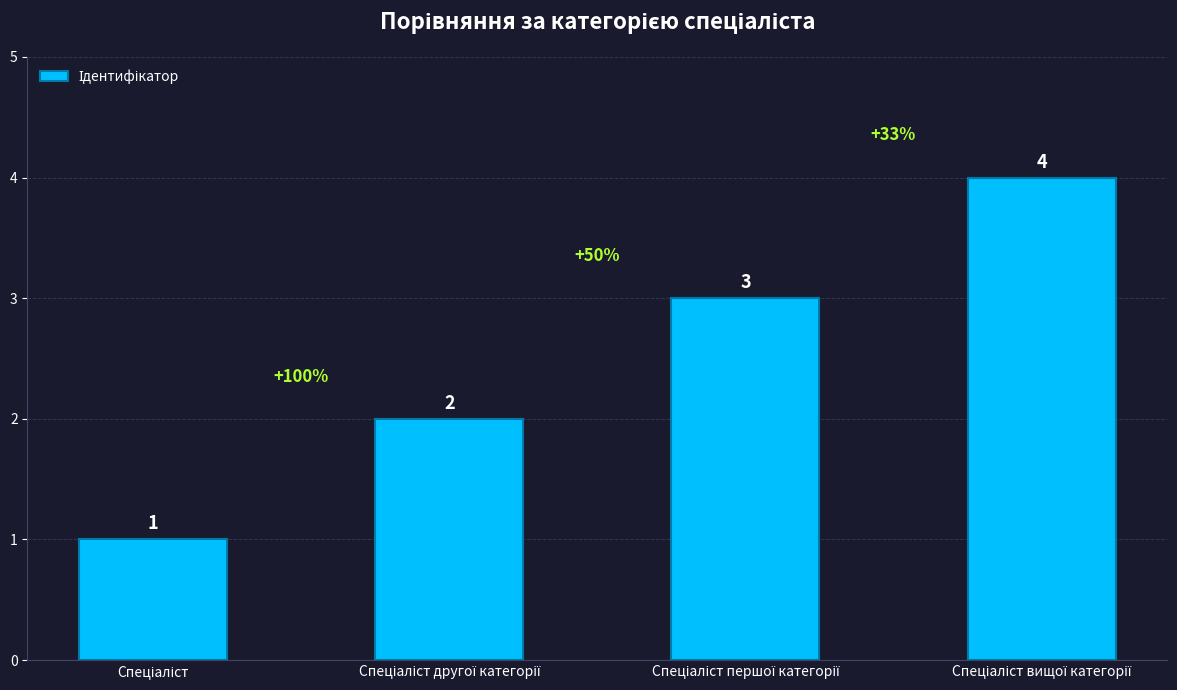

What is the sum of all values?

10